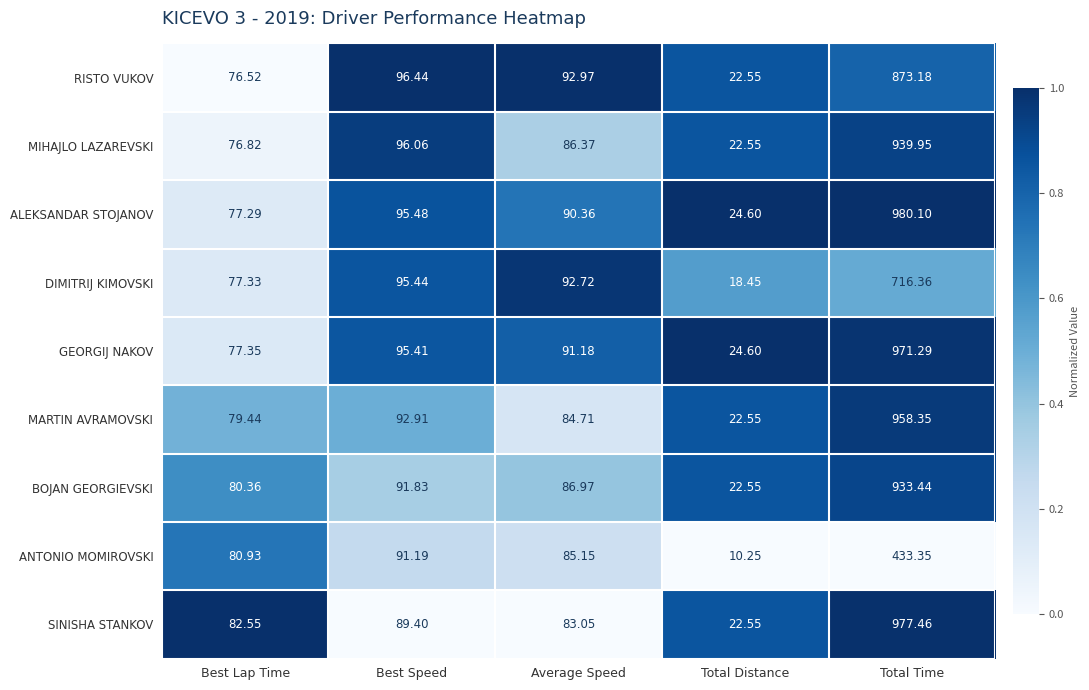

Which category has the lowest value in the ANTONIO MOMIROVSKI series?

Total Distance